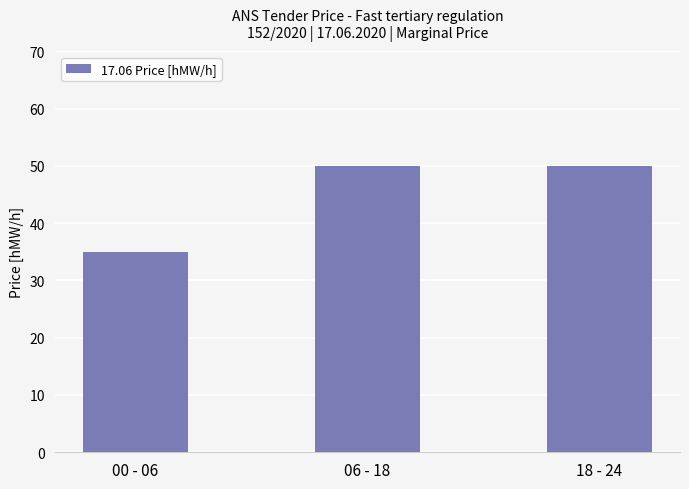

What is the approximate value at 18 - 24?

50